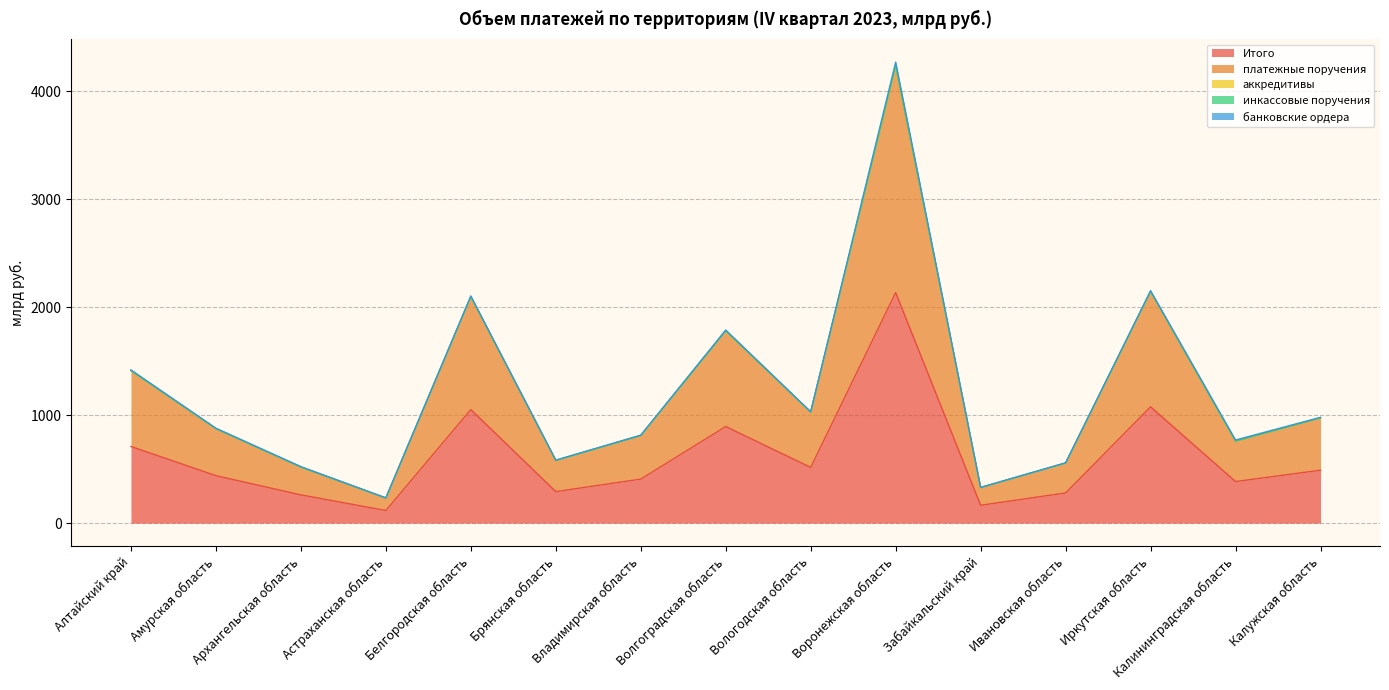

Where is the first local minimum for банковские ордера?

Астраханская область